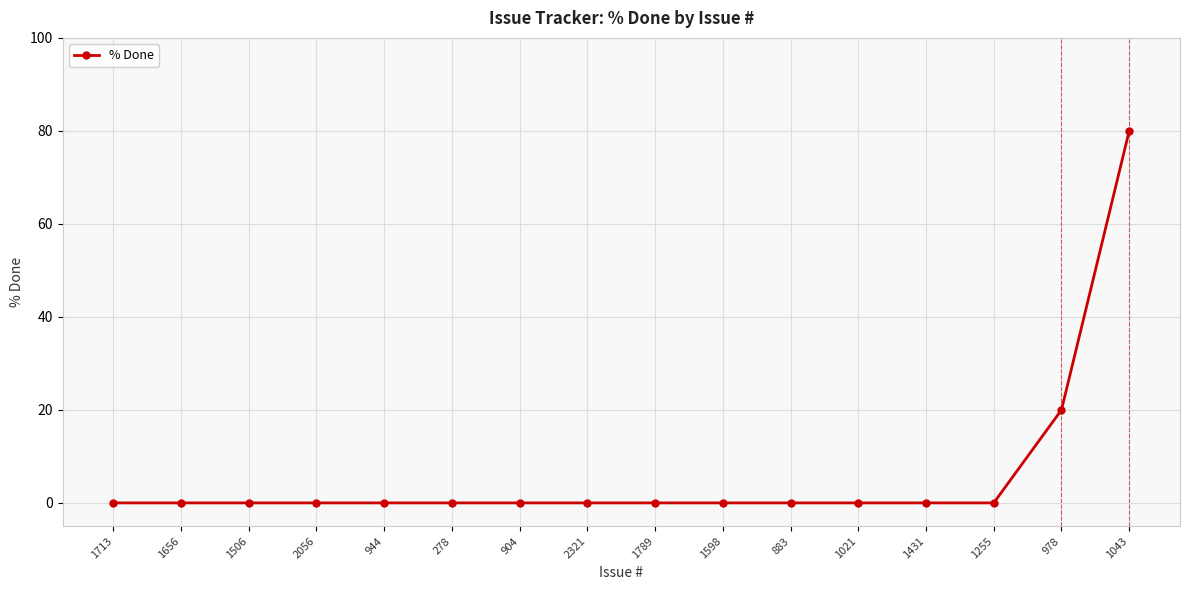

How many lines are shown in the chart?

1